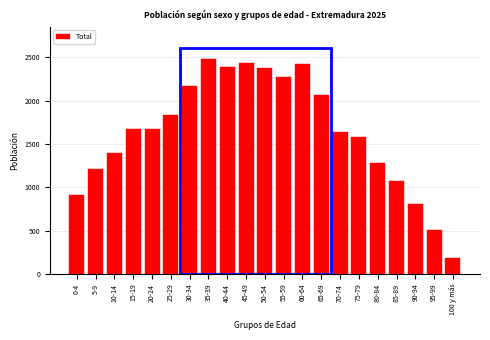

What is the label of the 18th bar from the left?

85-89